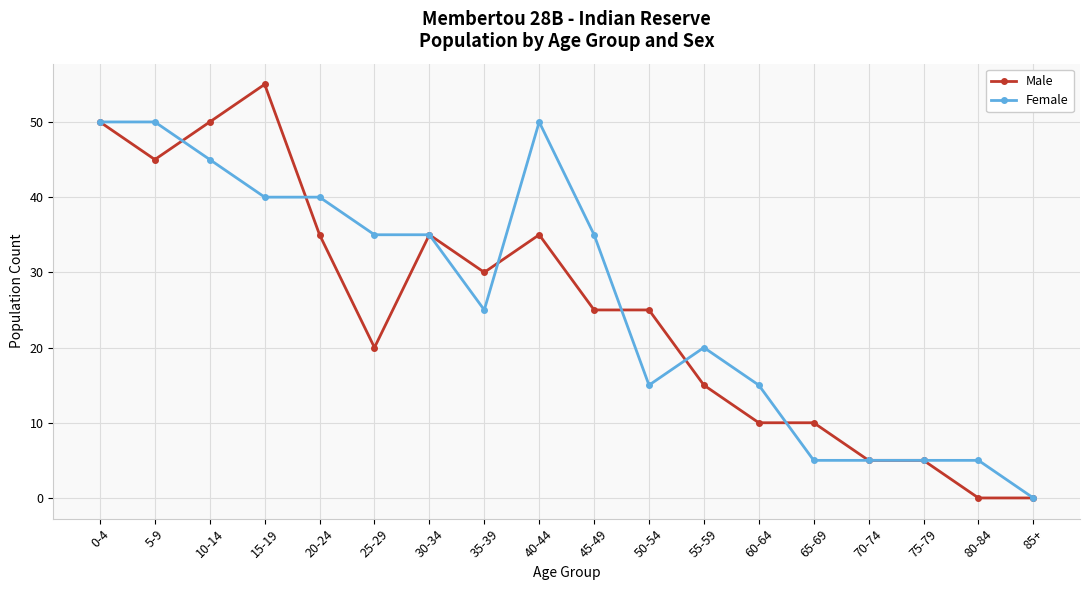

Which series has the largest total across all categories?

Female